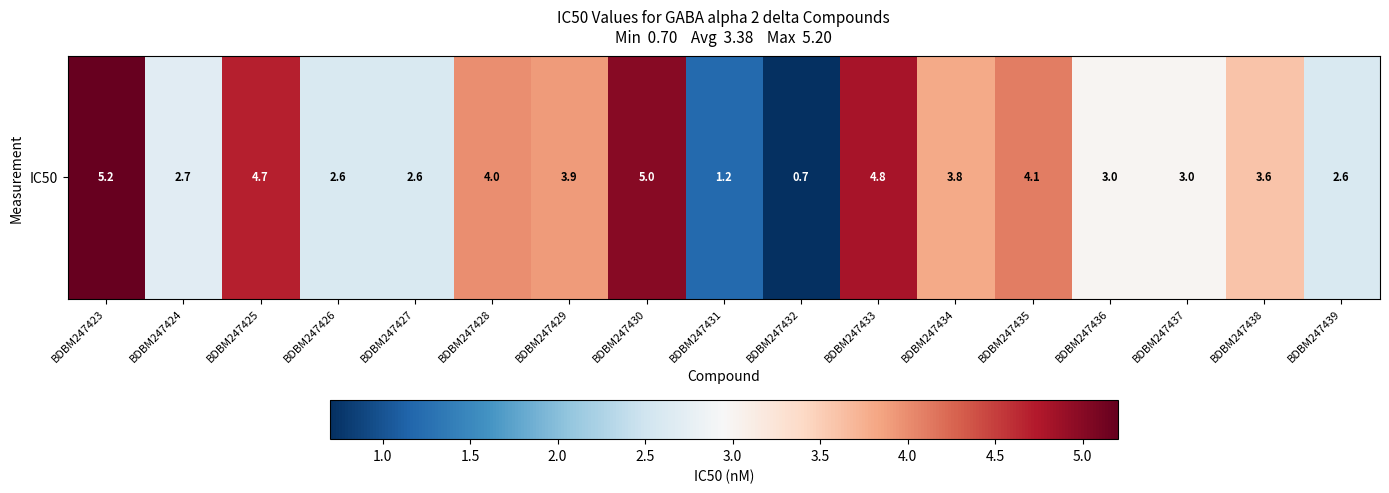

Rank the categories by value from lowest to highest.

BDBM247432, BDBM247431, BDBM247426, BDBM247427, BDBM247439, BDBM247424, BDBM247436, BDBM247437, BDBM247438, BDBM247434, BDBM247429, BDBM247428, BDBM247435, BDBM247425, BDBM247433, BDBM247430, BDBM247423